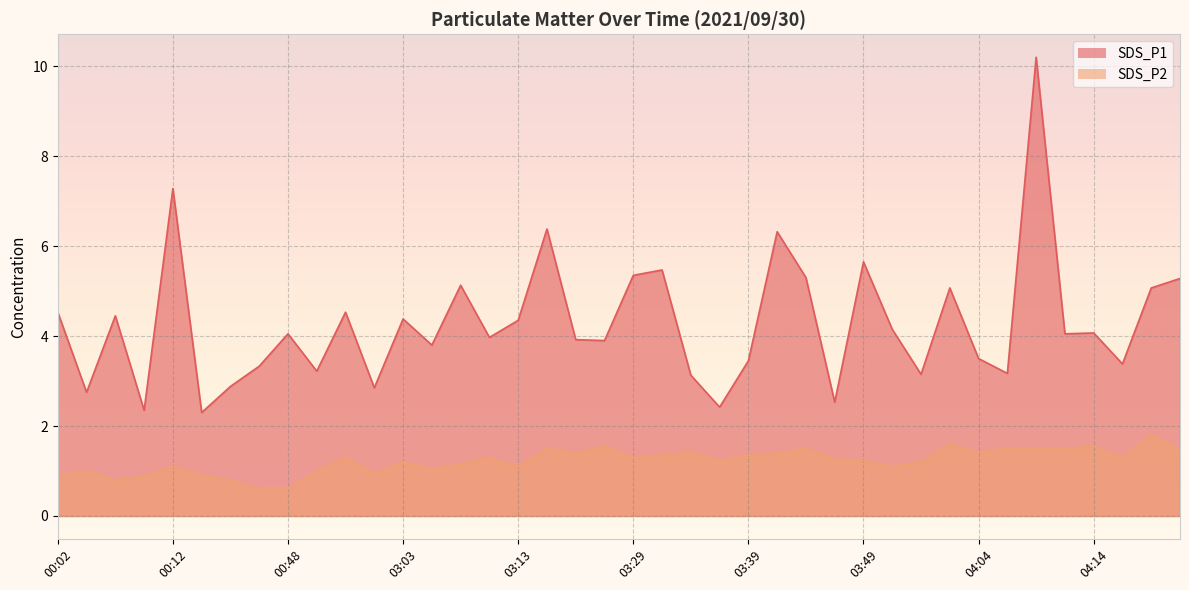

What is the maximum value for SDS_P1?

10.2